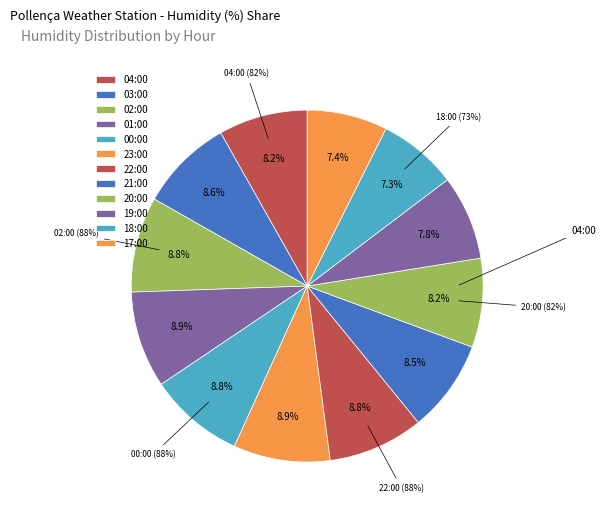

Between 17:00 (74%) and 21:00 (85%), which is larger?

21:00 (85%)